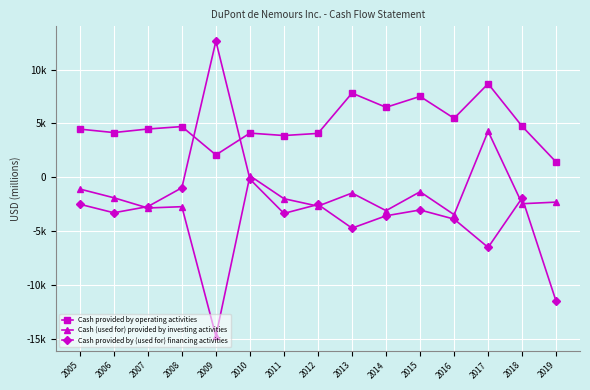

True or false: Cash provided by operating activities and Cash (used for) provided by investing activities intersect in this chart.

False